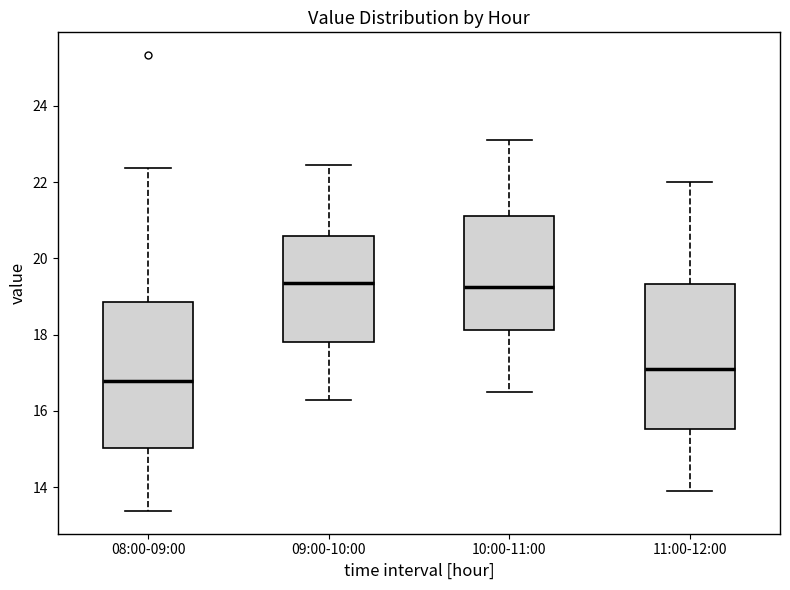

Where does the lower whisker of the box for 10:00-11:00 end on the y-axis? The values are not printed on the chart, so give them approximately, as read against the axis.

16.6